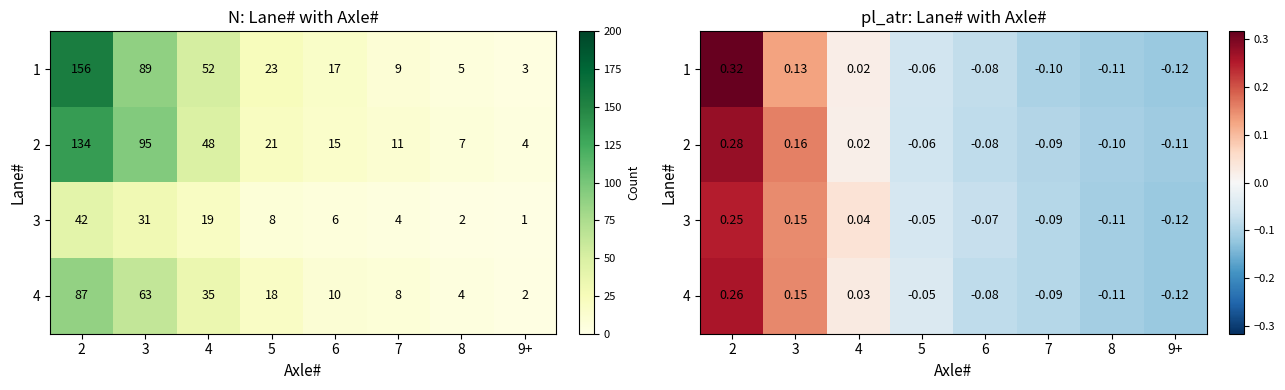

Is the value of 1 at 3 greater than the value of 3 at 5?

Yes